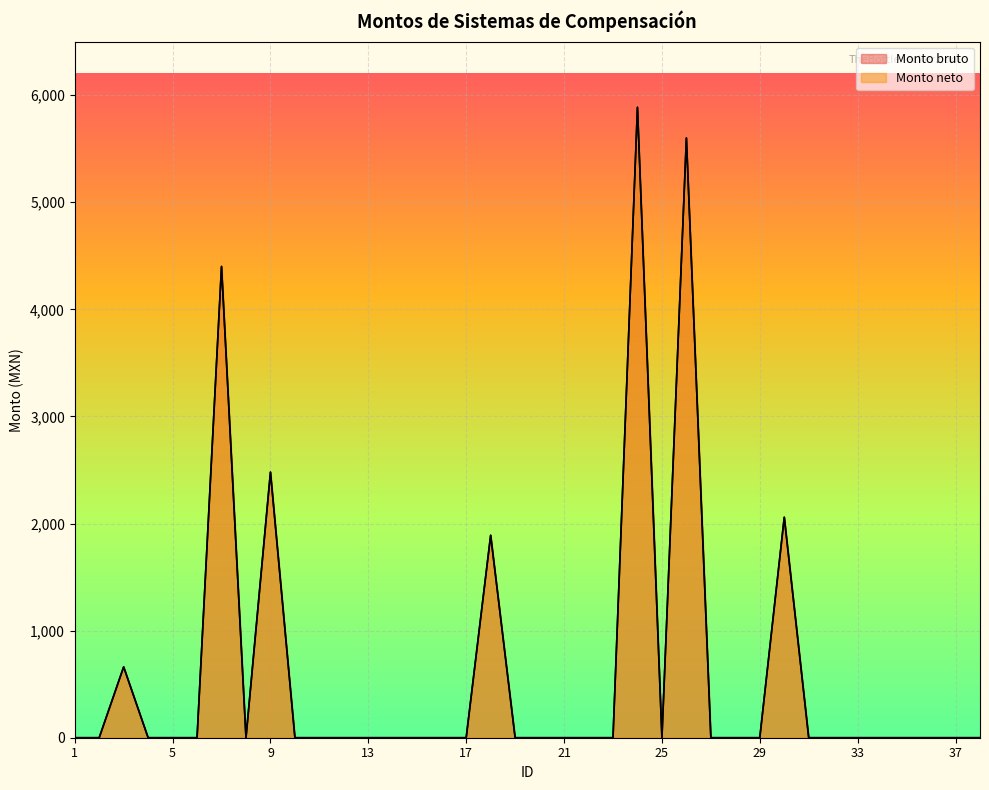

What is the sum of all Monto neto values?

22976.1